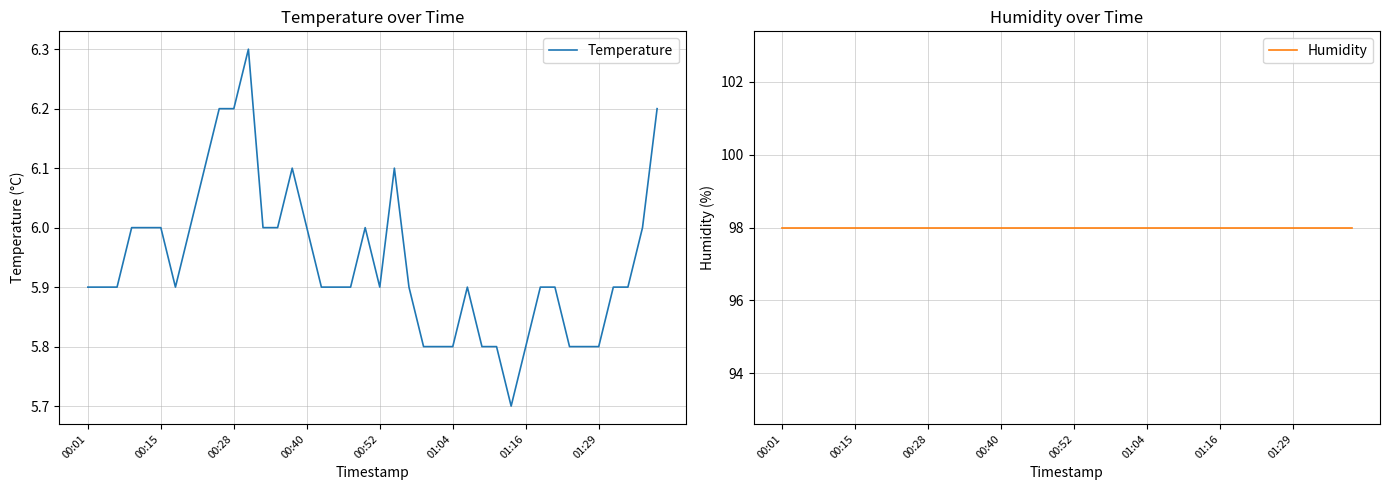

True or false: Humidity and Temperature cross at least once.

False